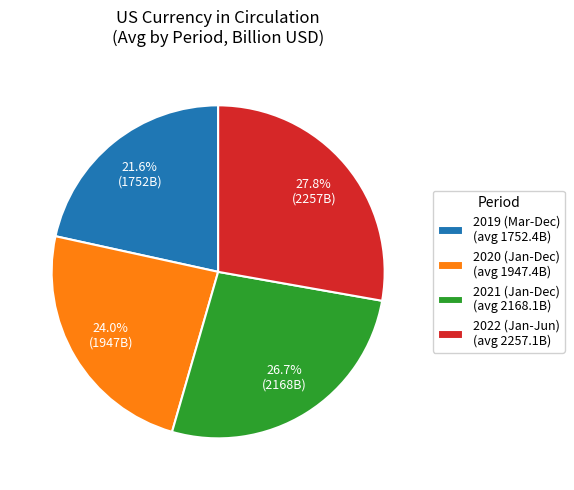

To the nearest percent, what is the difference between the largest and smallest slice percentages?

6%